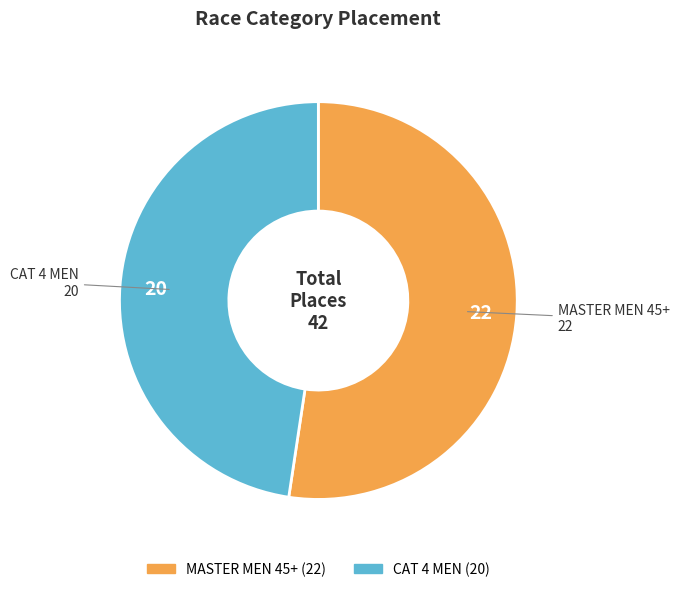

Do CAT 4 MEN and MASTER MEN 45+ together represent more than half of the pie?

Yes